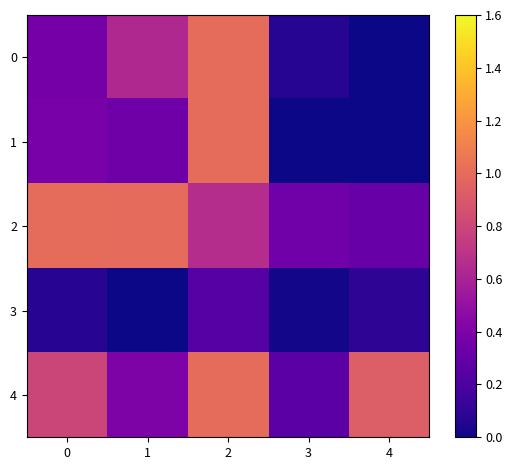

Reading left to right, extract all data points from this chart.

0: 0=0.4	1=0.6	2=1.0	3=0.1	4=0.0
1: 0=0.4	1=0.3	2=1.0	3=0.0	4=0.0
2: 0=1.0	1=1.0	2=0.7	3=0.3	4=0.3
3: 0=0.1	1=0.0	2=0.2	3=0.0	4=0.1
4: 0=0.8	1=0.4	2=1.0	3=0.3	4=0.9